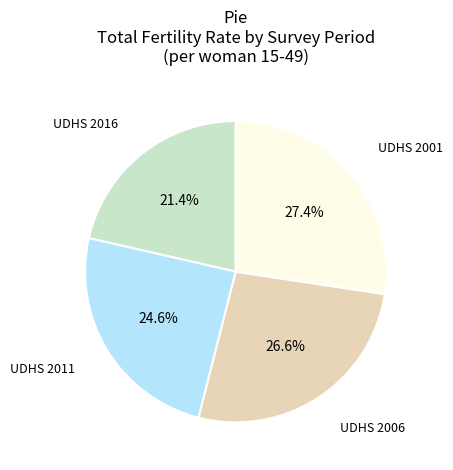

Rank the categories by value from highest to lowest.

UDHS 2001, UDHS 2006, UDHS 2011, UDHS 2016